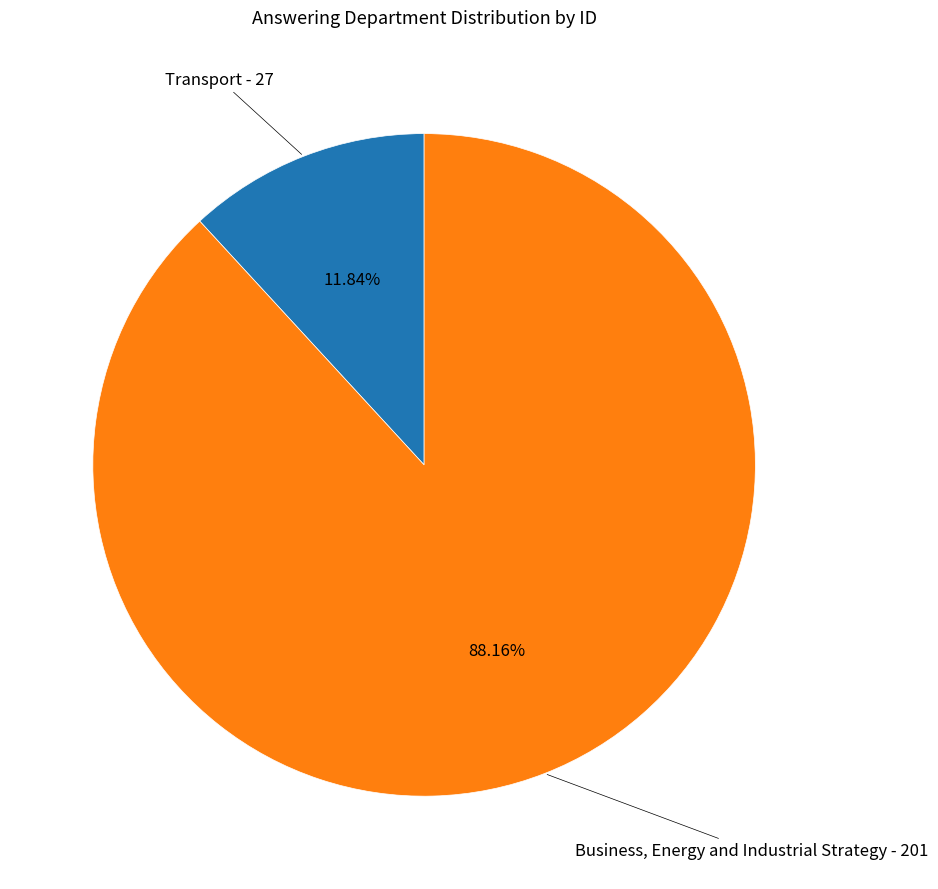

Is there any slice that represents more than half of the pie?

Yes